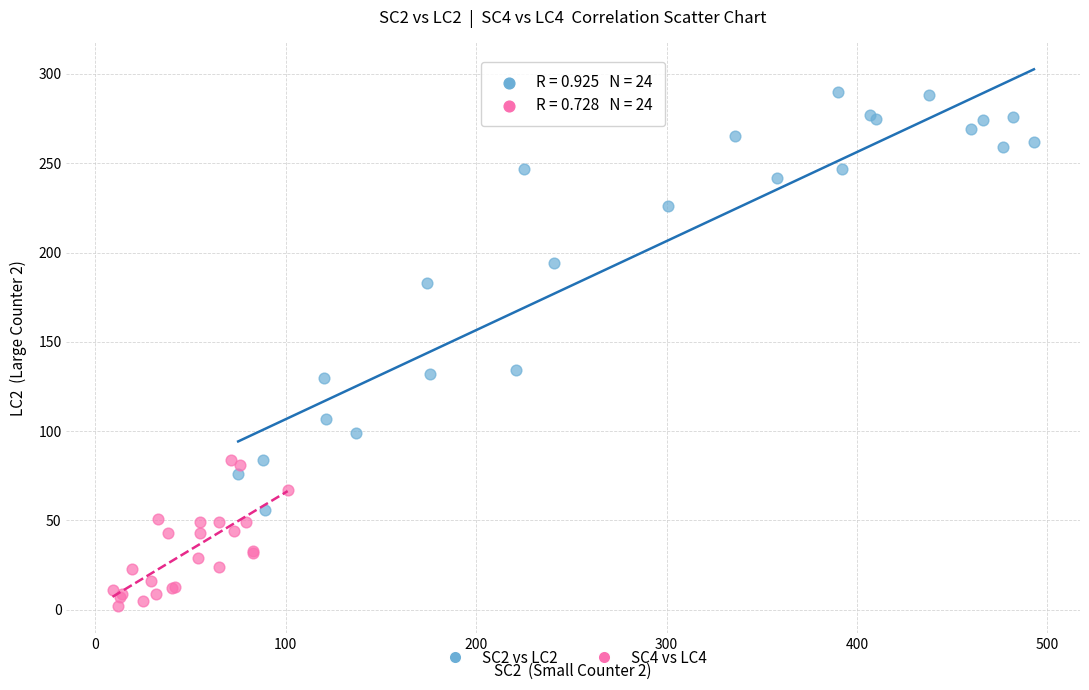

Which series has the widest spread of Y values?

SC2 vs LC2